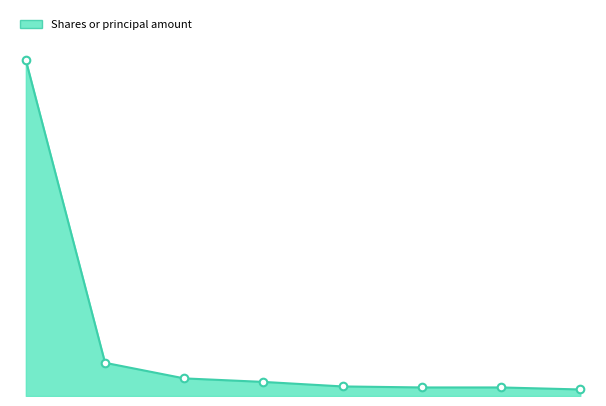

Does the chart have visible grid lines?

No